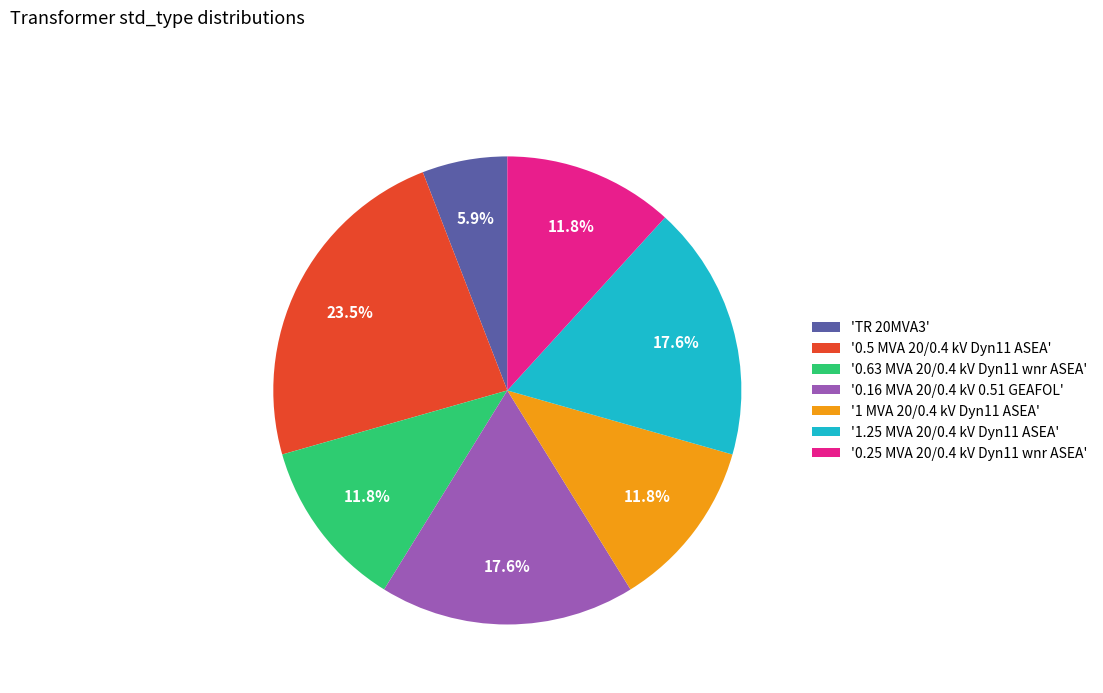

Between 'TR 20MVA3' and '0.5 MVA 20/0.4 kV Dyn11 ASEA', which is larger?

'0.5 MVA 20/0.4 kV Dyn11 ASEA'